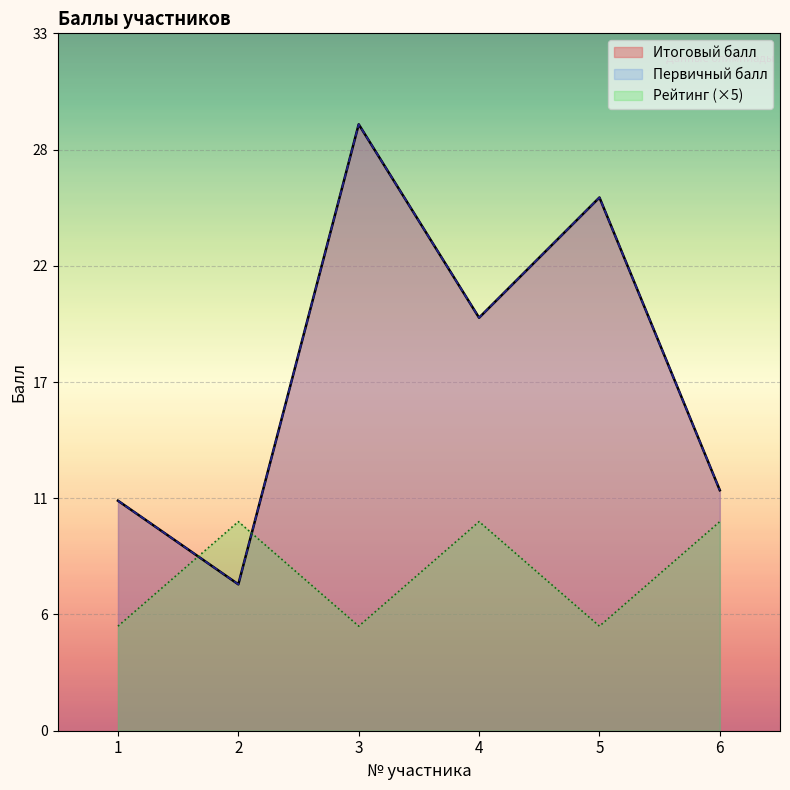

Is it true that Рейтинг equals 10.0 at 6?

True